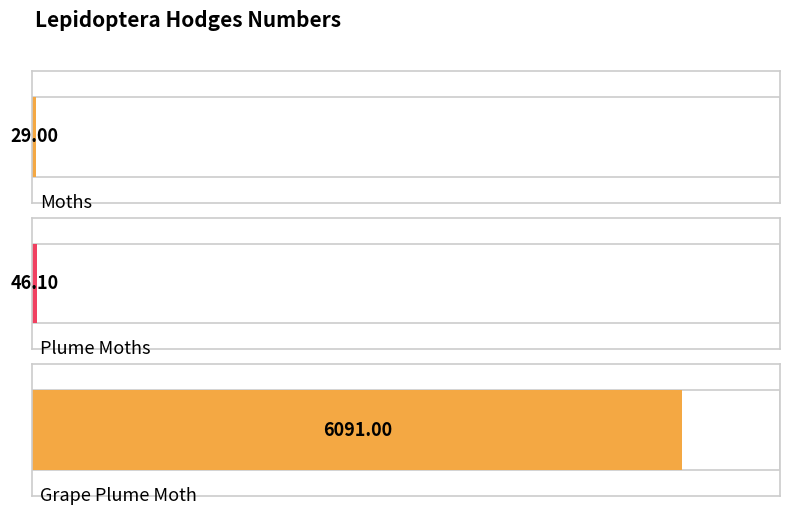

Rank the categories by value from highest to lowest.

Grape Plume Moth, Plume Moths, Moths